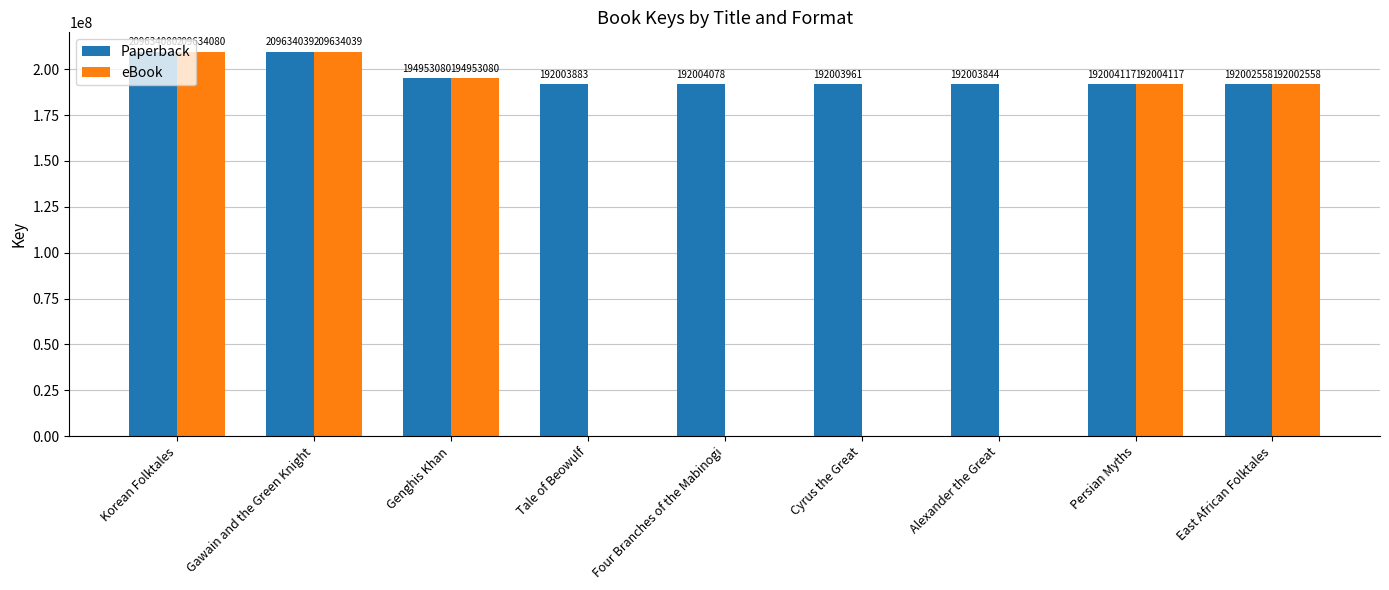

Where does the eBook series first go above 192002558?

Korean Folktales